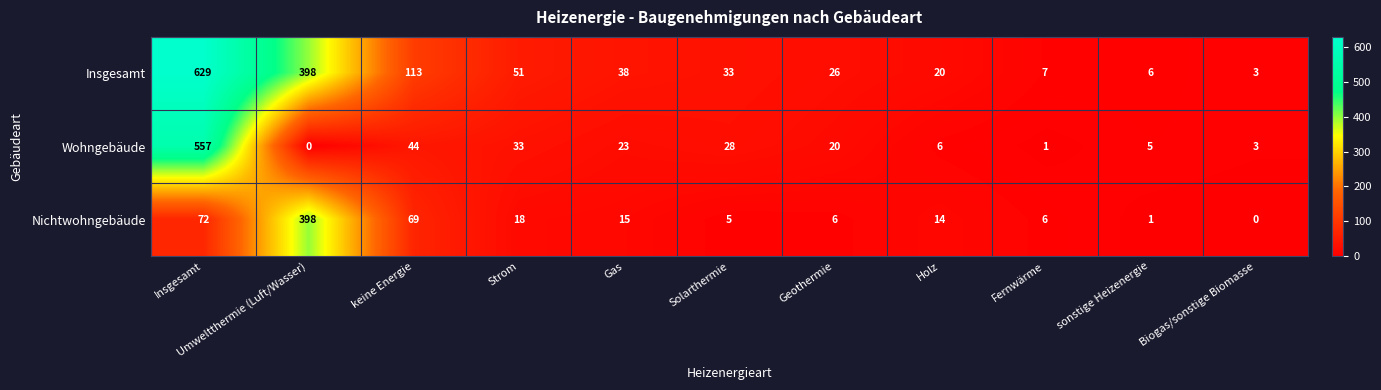

What is the sum of the Wohngebäude values at Fernwärme and Gas?

24